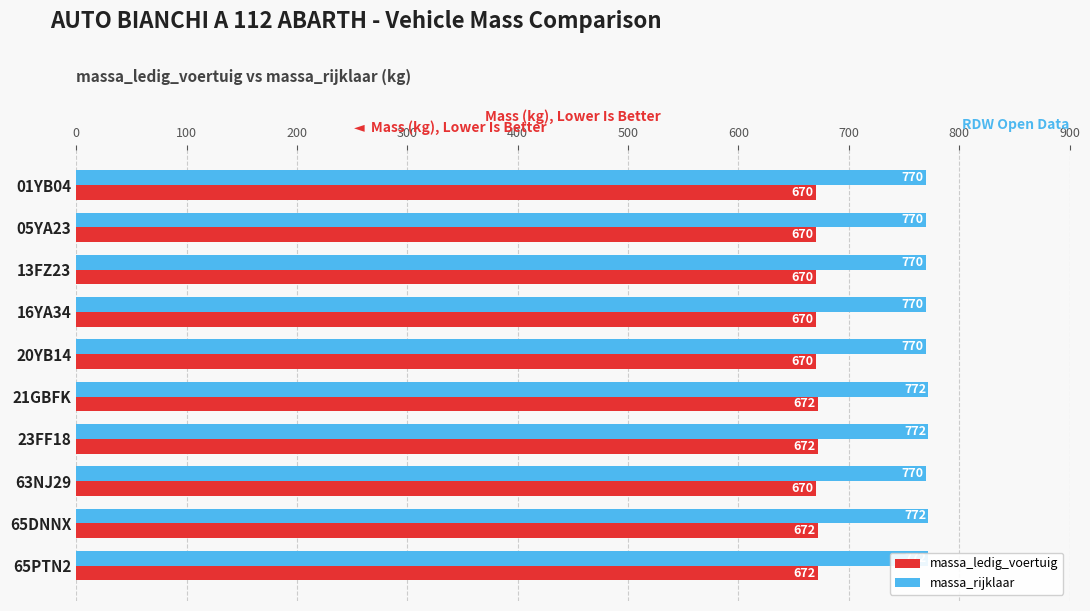

Rank the series at 23FF18 from lowest to highest value.

massa_ledig_voertuig, massa_rijklaar